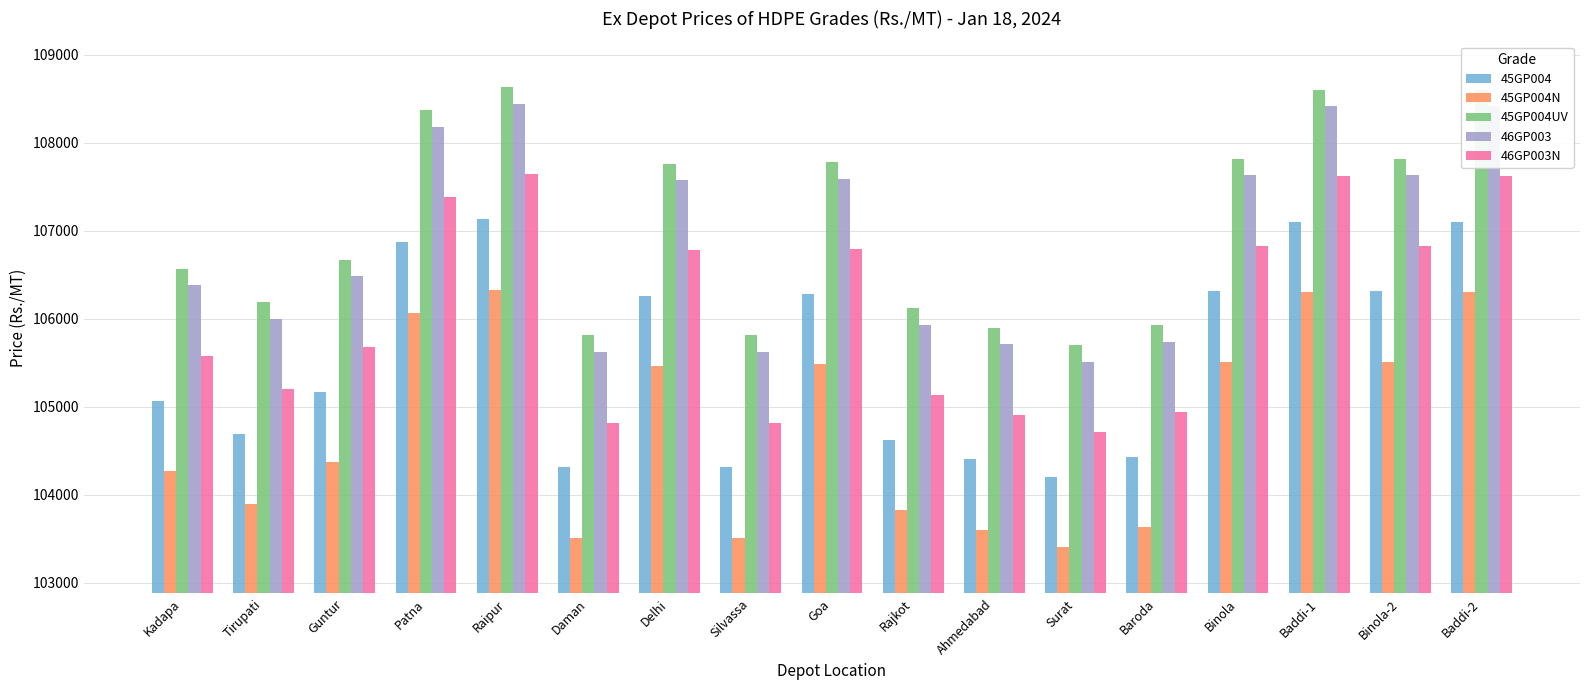

At how many categories does at least one series exceed 106451?

10